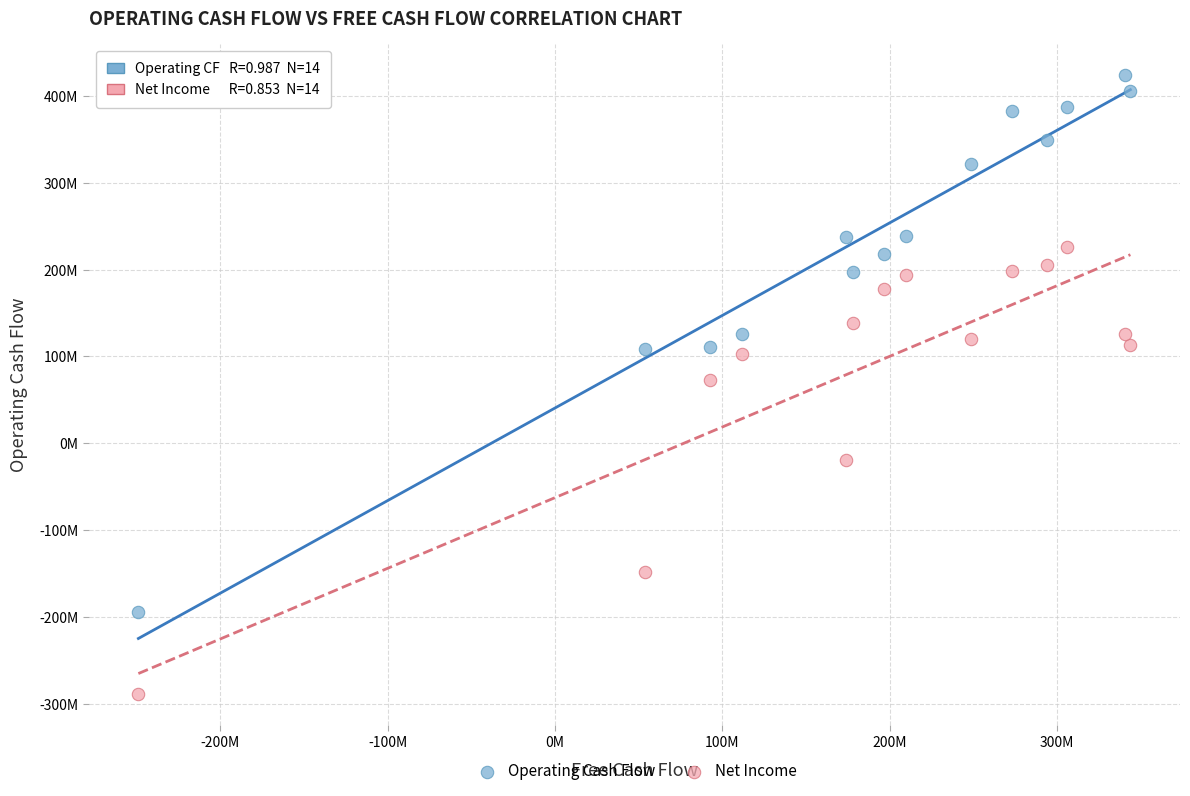

What are all the series names shown in the legend?

Operating Cash Flow, Net Income